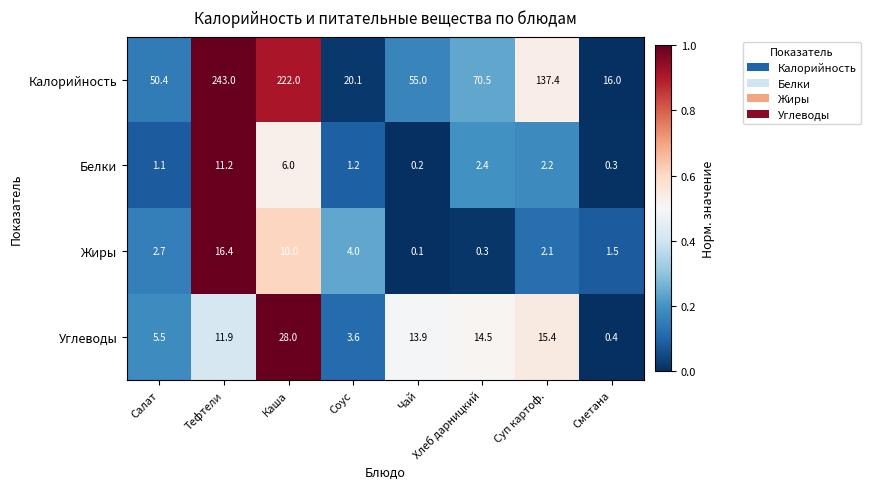

Between Тефтели and Хлеб дарницкий, which series saw the biggest shift?

Калорийность